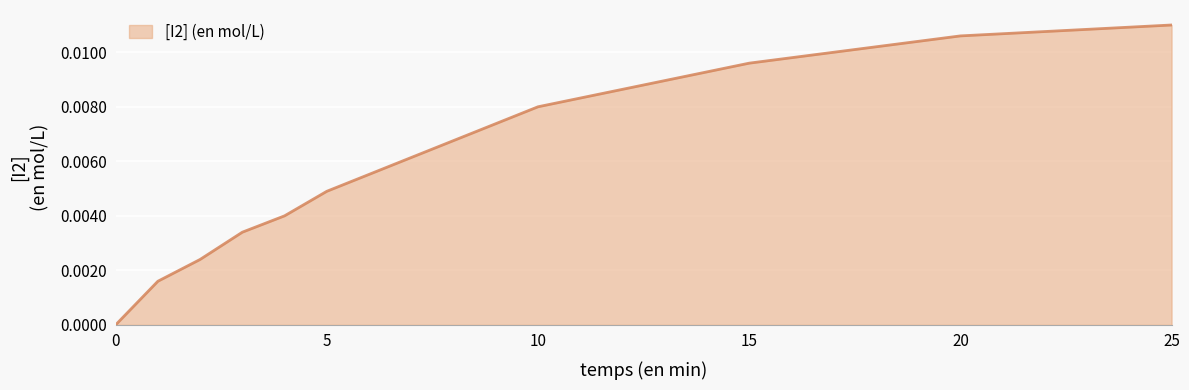

List the labels in order of value, largest first.

25, 20, 15, 10, 5, 4, 3, 2, 1, 0